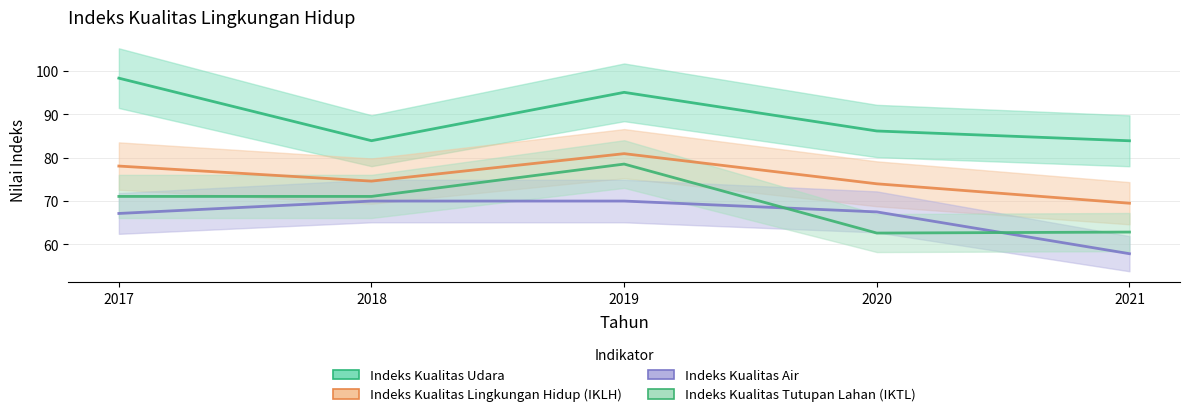

What is the difference between the highest and lowest values at 2017?

31.2